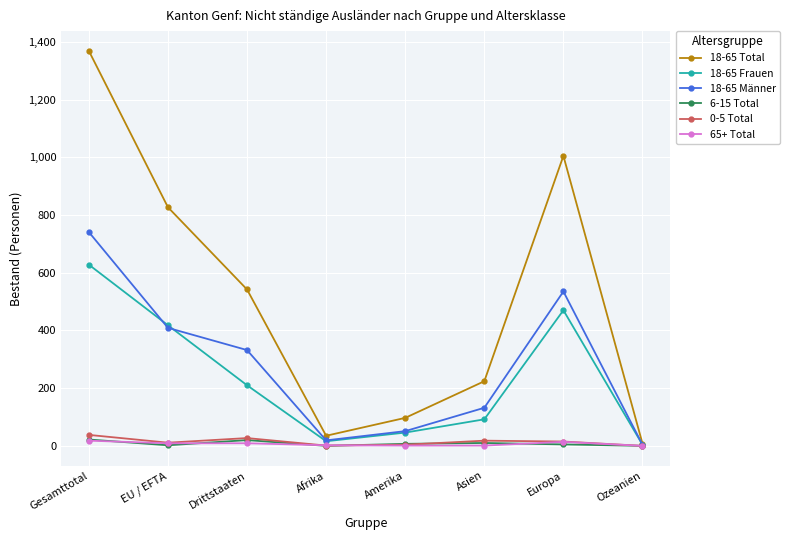

Which category has the highest value across all series?

Gesamttotal